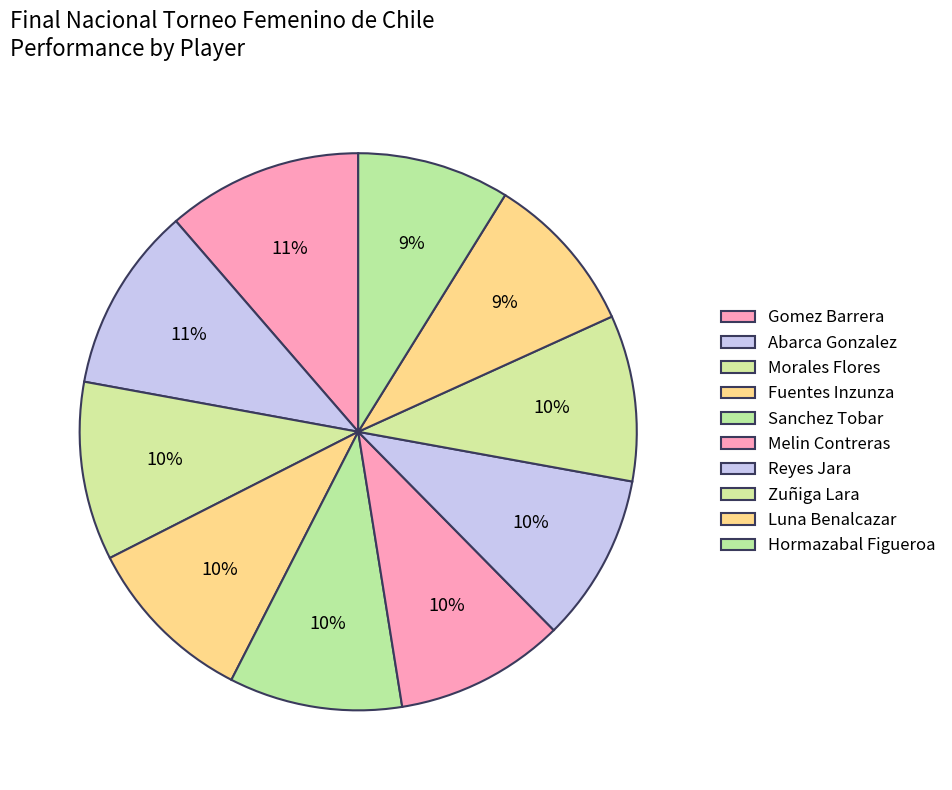

How many slices are in this pie chart?

10